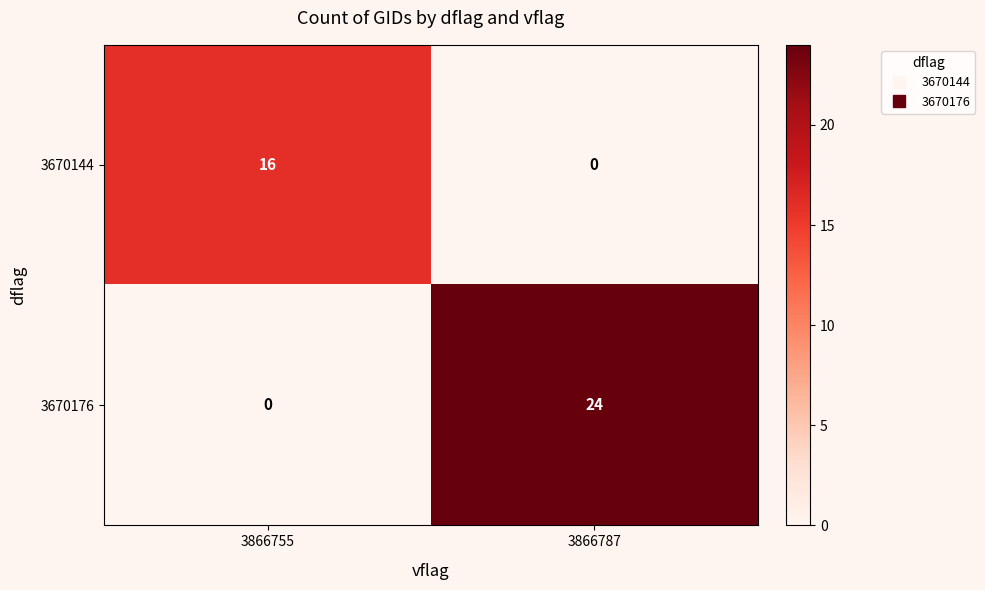

What is the greatest value displayed?

24